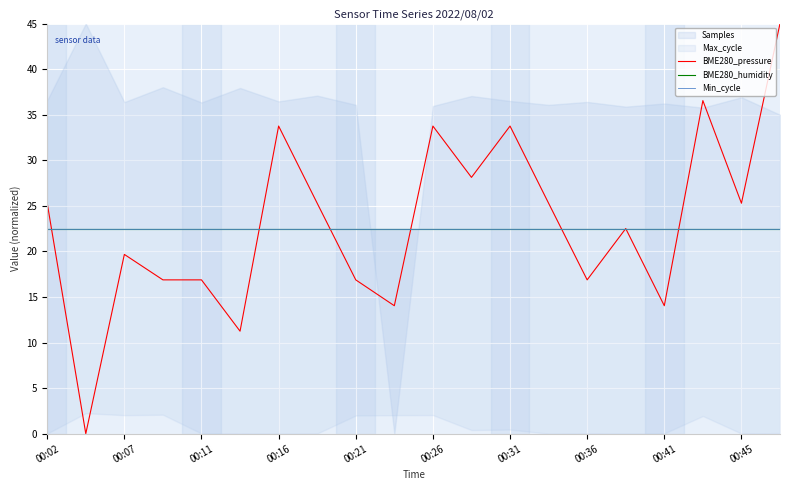

The BME280_pressure series shows 23.9 at 00:21. True or false?

False